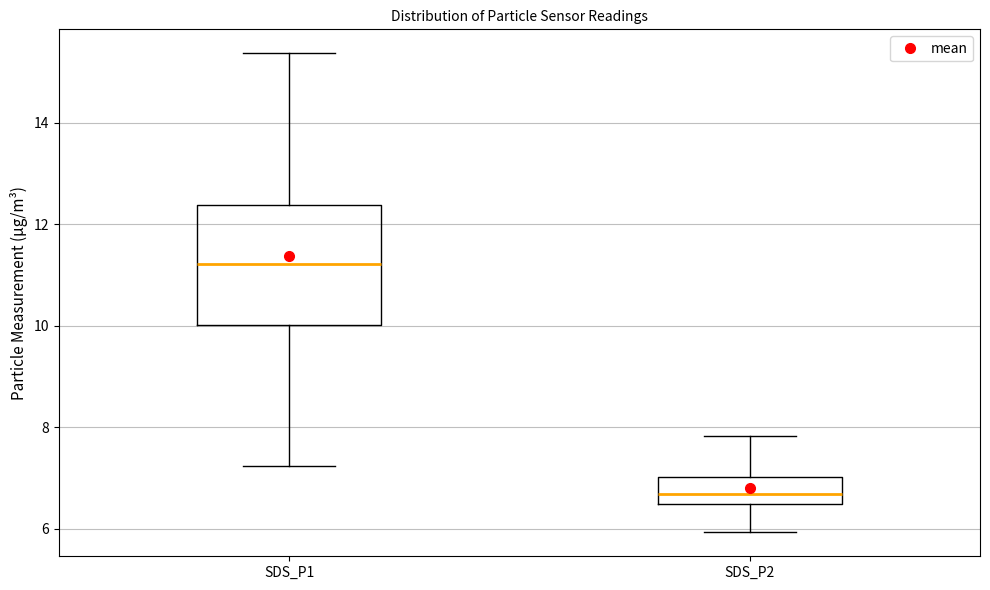

Where does the upper whisker of the box for SDS_P1 end on the y-axis? The values are not printed on the chart, so give them approximately, as read against the axis.

15.4